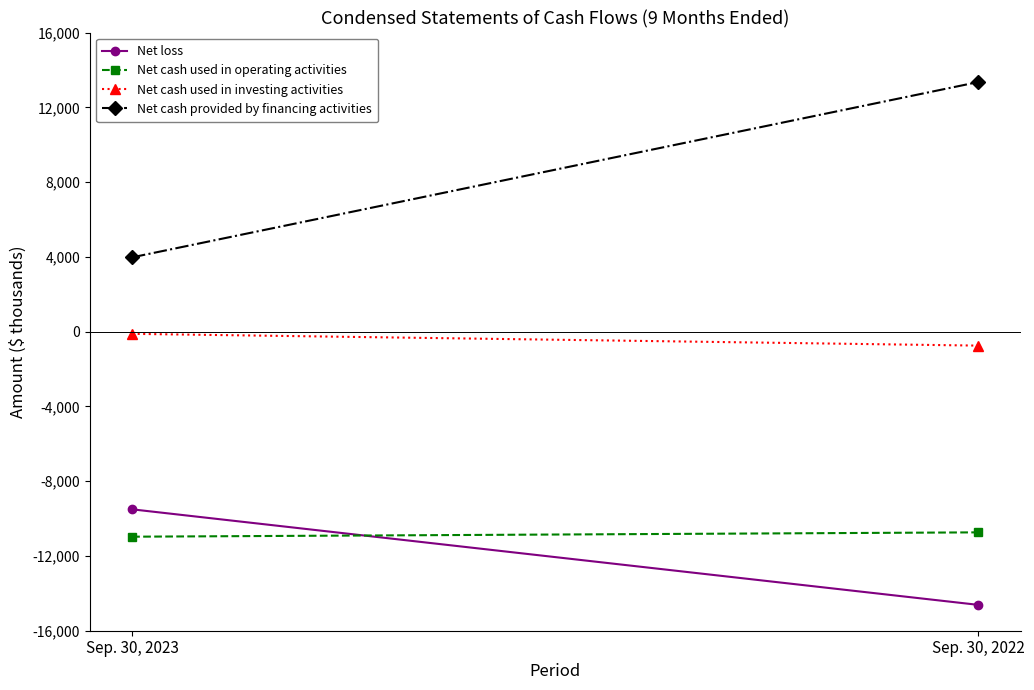

What is the lowest value of the Net cash used in operating activities series?

-10970